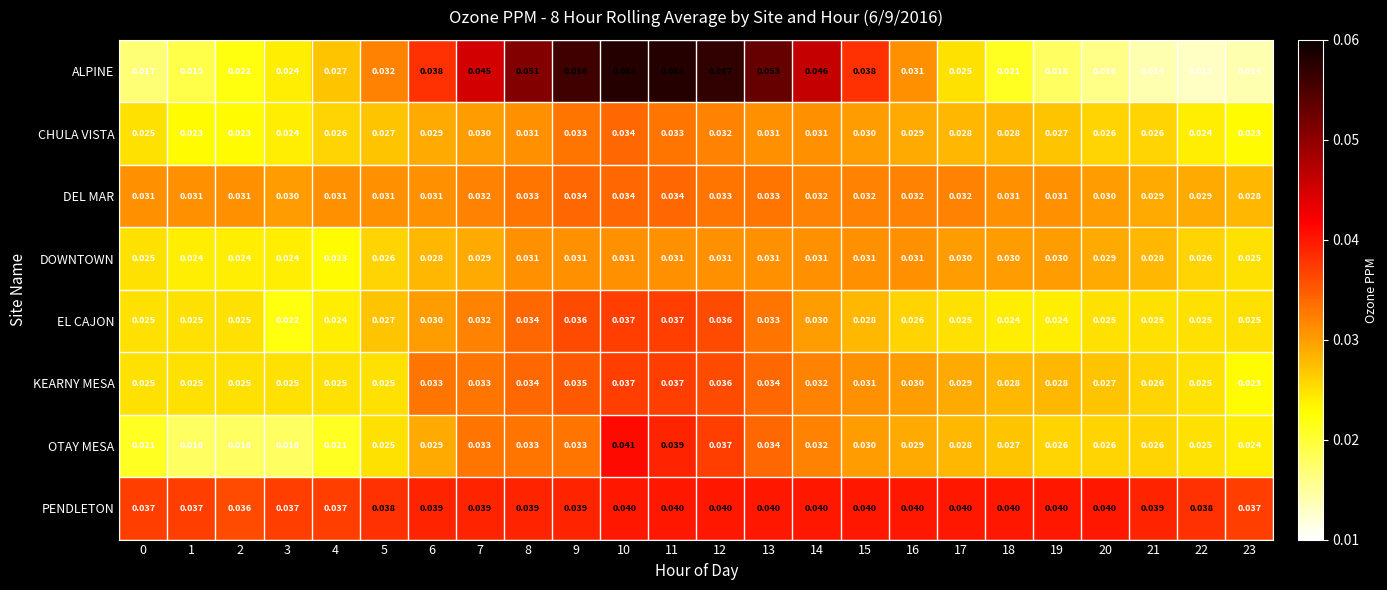

Which series has the largest total across all categories?

PENDLETON